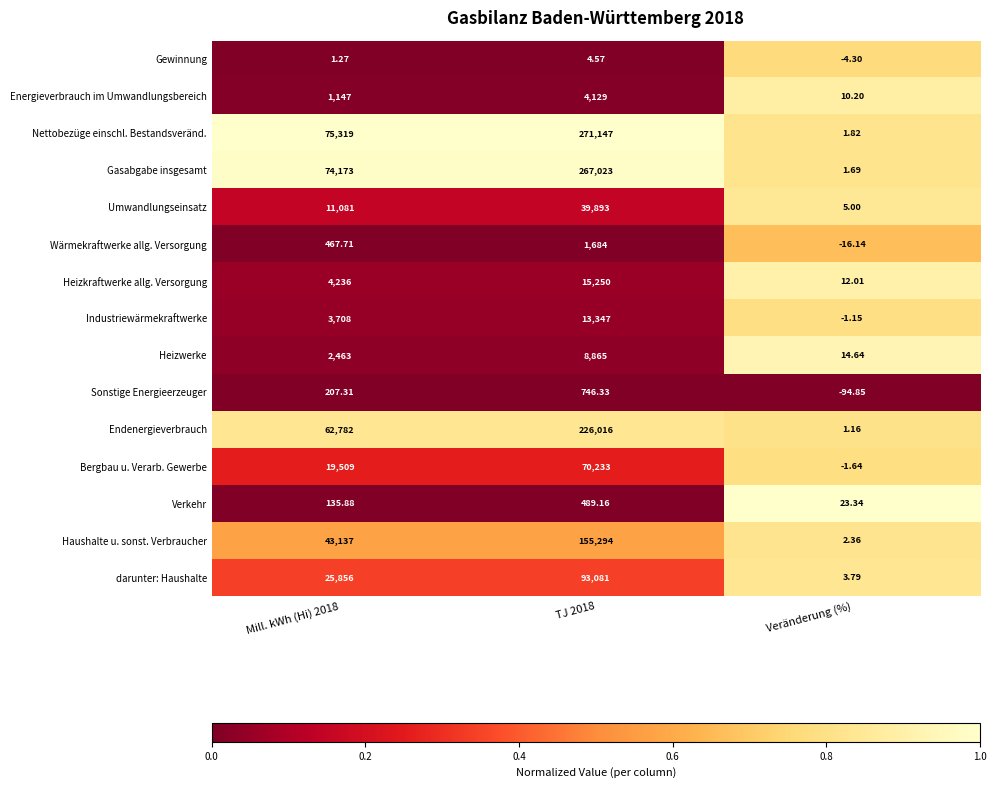

At how many categories does at least one series exceed 0?

3